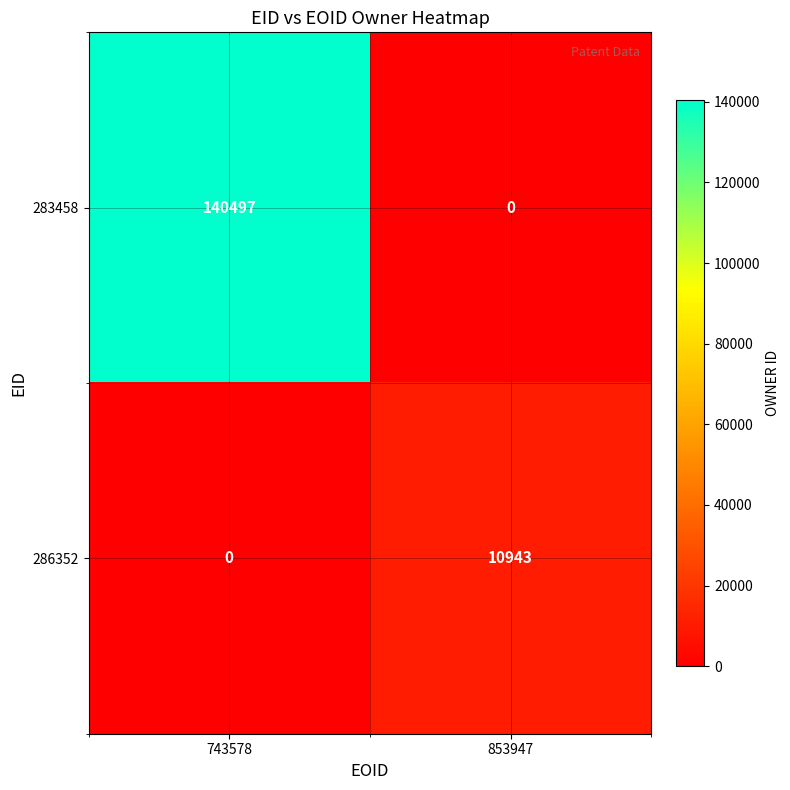

At how many categories does at least one series exceed 3897?

2